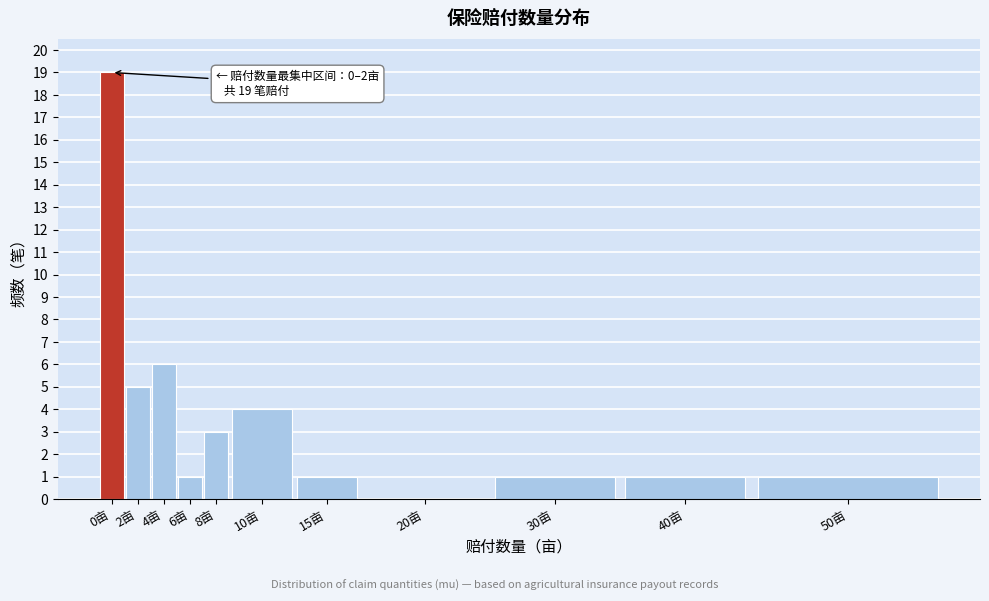

Reading left to right, transcribe all the data shown in this chart.

0亩=19	2亩=5	4亩=6	6亩=1	8亩=3	10亩=4	15亩=1	20亩=0	30亩=1	40亩=1	50亩=1